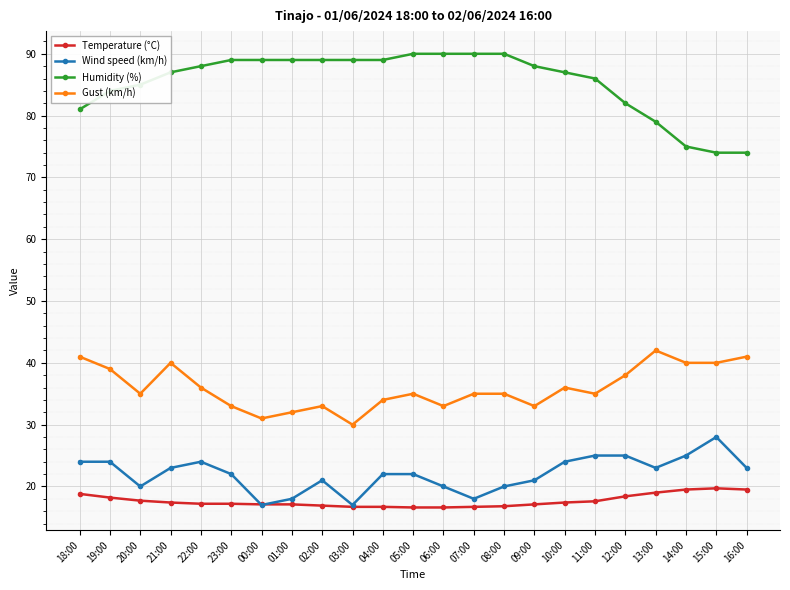

List the series in order of their peak value, lowest first.

Temperature (°C), Wind speed (km/h), Gust (km/h), Humidity (%)